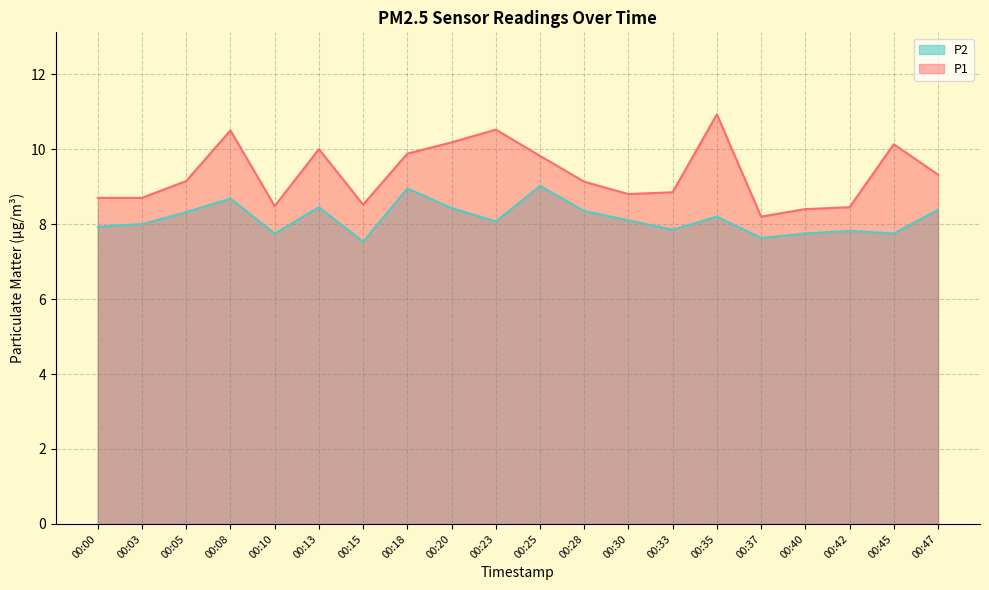

Reading right to left, list all the values displayed in this chart.

P1: 00:47=9.3	00:45=10.1	00:42=8.4	00:40=8.4	00:37=8.2	00:35=10.9	00:33=8.8	00:30=8.8	00:28=9.1	00:25=9.8	00:23=10.5	00:20=10.2	00:18=9.9	00:15=8.5	00:13=10.0	00:10=8.5	00:08=10.5	00:05=9.2	00:03=8.7	00:00=8.7
P2: 00:47=8.4	00:45=7.8	00:42=7.8	00:40=7.8	00:37=7.6	00:35=8.2	00:33=7.8	00:30=8.1	00:28=8.3	00:25=9.0	00:23=8.1	00:20=8.4	00:18=8.9	00:15=7.5	00:13=8.4	00:10=7.8	00:08=8.7	00:05=8.3	00:03=8.0	00:00=7.9